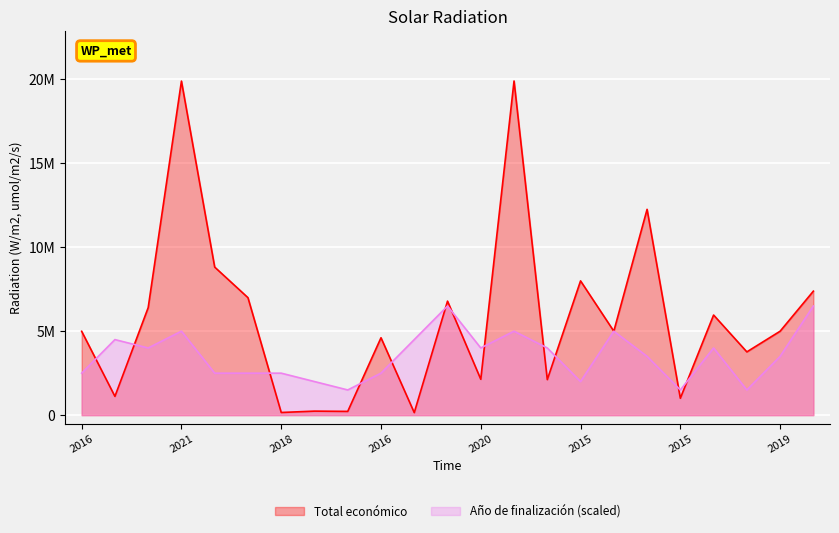

Rank the series by their maximum value, from lowest to highest.

Año de finalización (scaled), Total económico